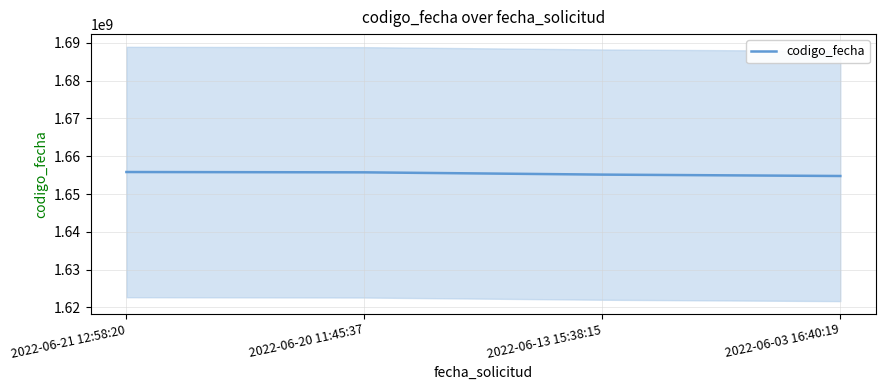

What is the difference between the maximum and minimum values?

1051792